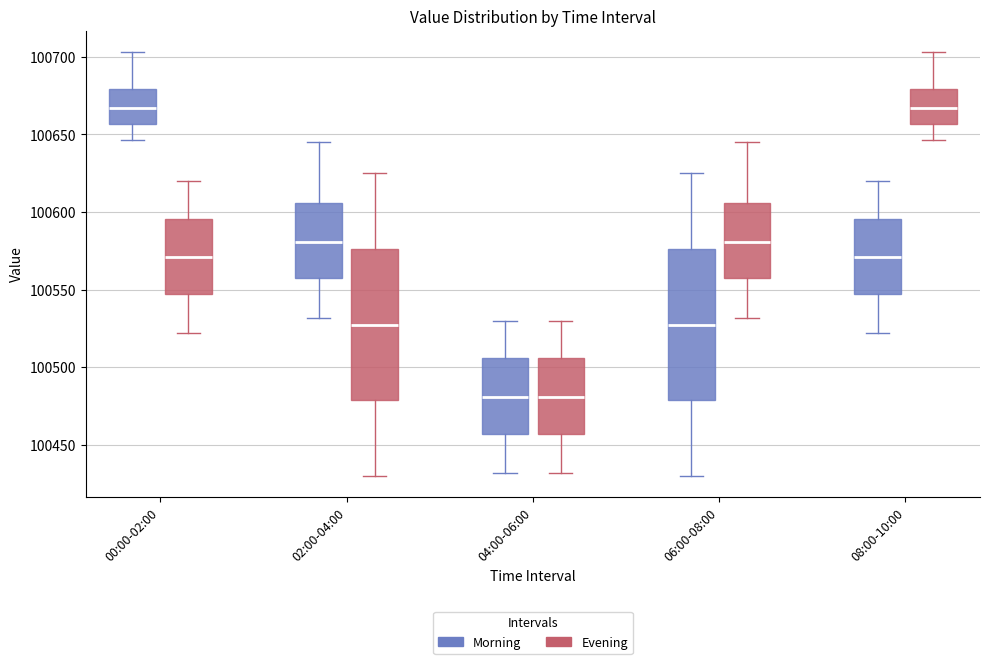

Where is the lower edge of the box for 04:00-06:00 (Evening) on the y-axis? The values are not printed on the chart, so give them approximately, as read against the axis.

100455